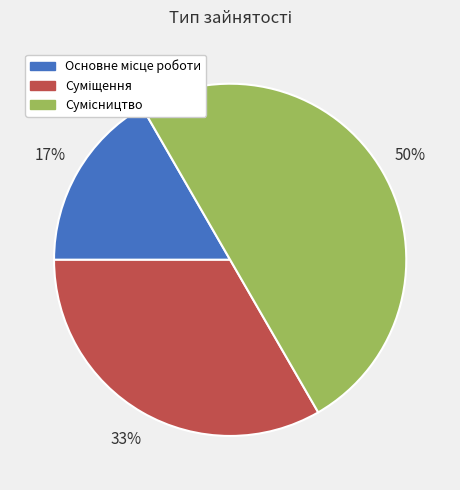

To the nearest percent, what is the difference between the largest and smallest slice percentages?

33%